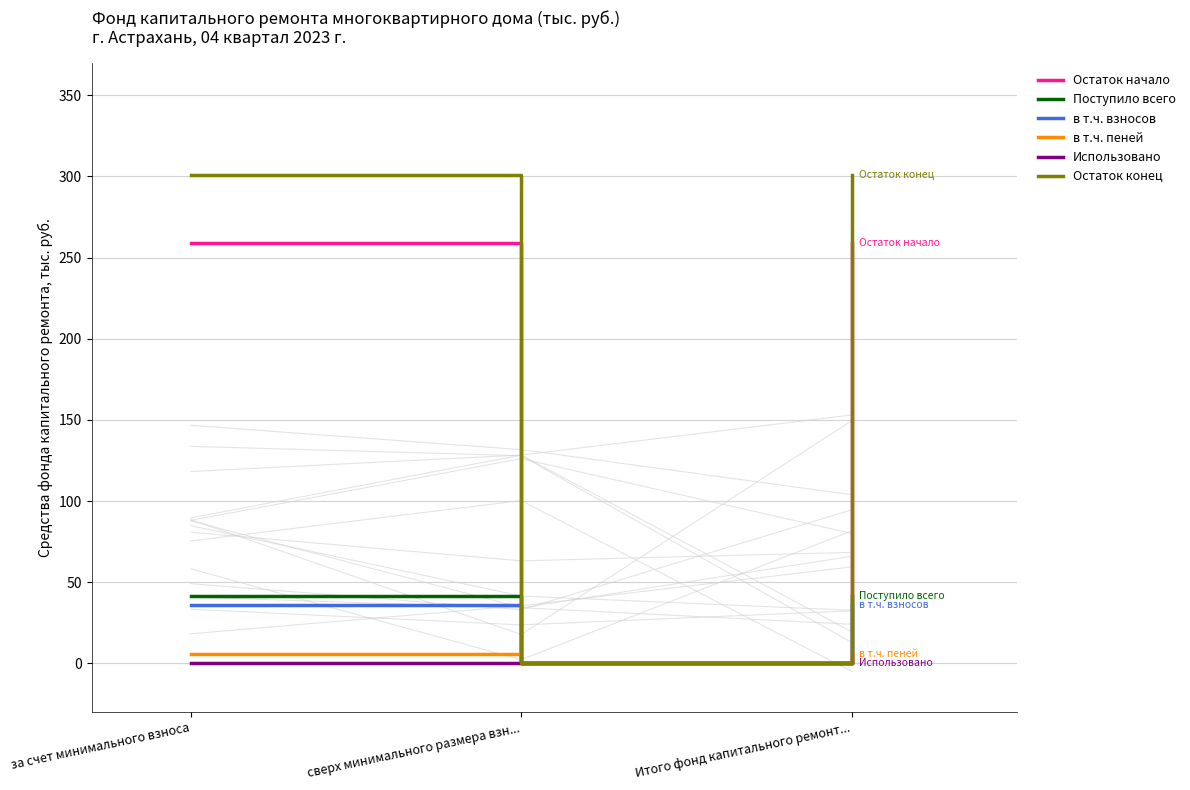

Between Итого фонд капитального ремонт... and сверх минимального размера взн..., which is larger?

Итого фонд капитального ремонт...